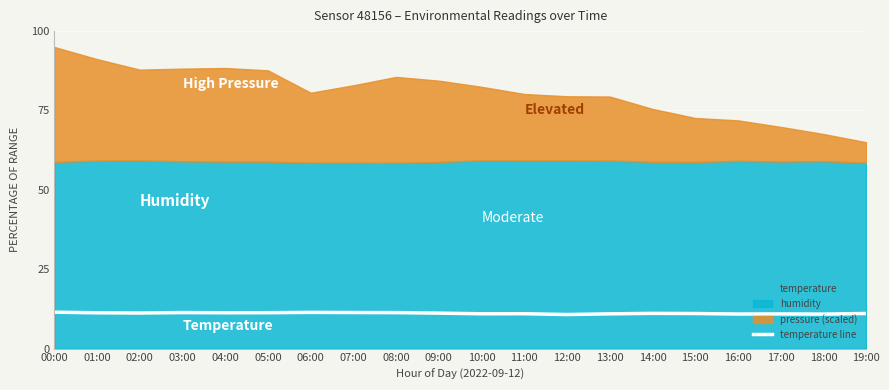

At which category does the data reach its first local valley?

02:00